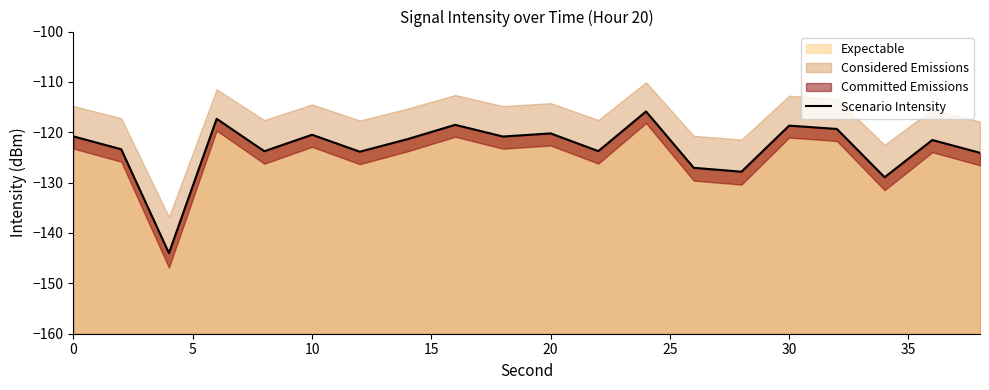

What is the difference between the maximum and minimum values?

28.1